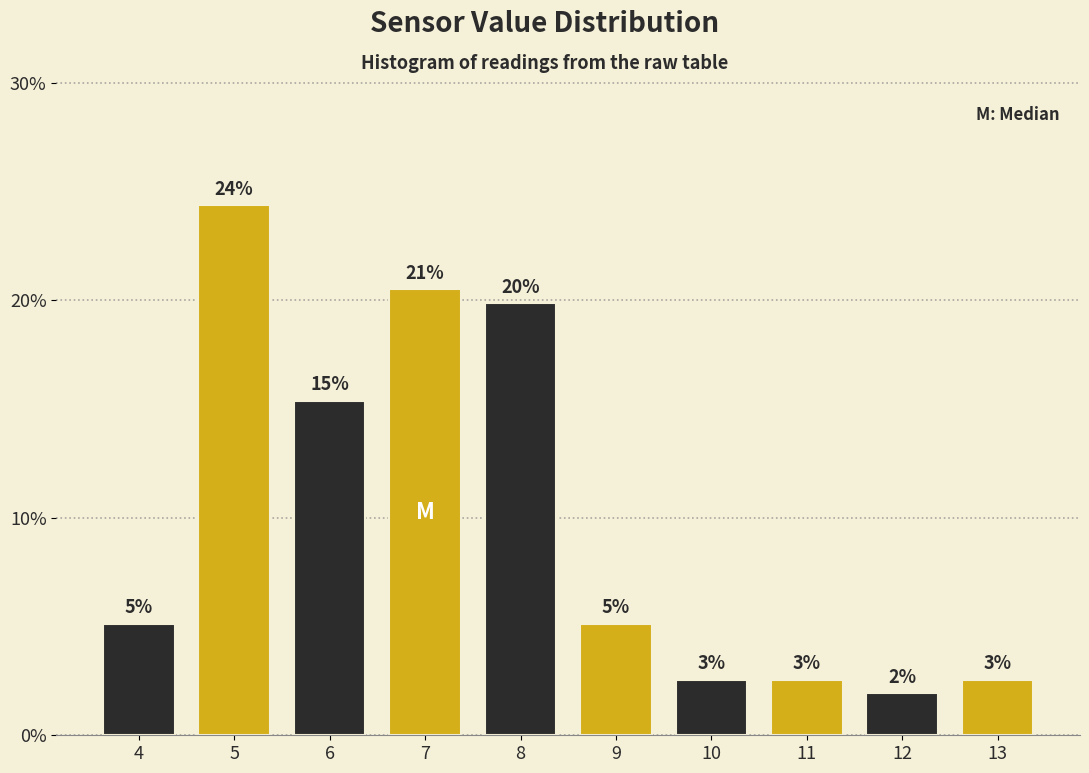

How many bars are there in total?

10